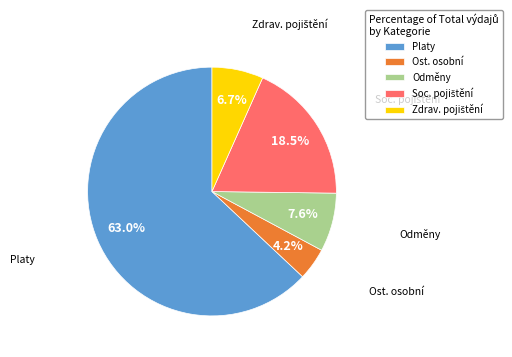

What percentage is NOT represented by Platy?

37.0%